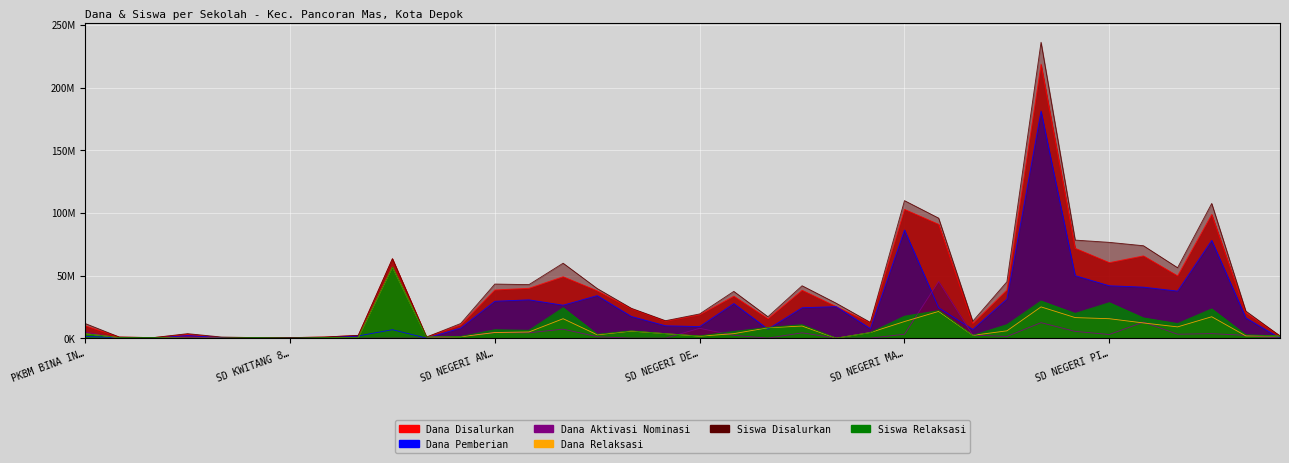

At which category does Dana Aktivasi Nominasi reach its first local valley?

SD NEGERI BEJI 1